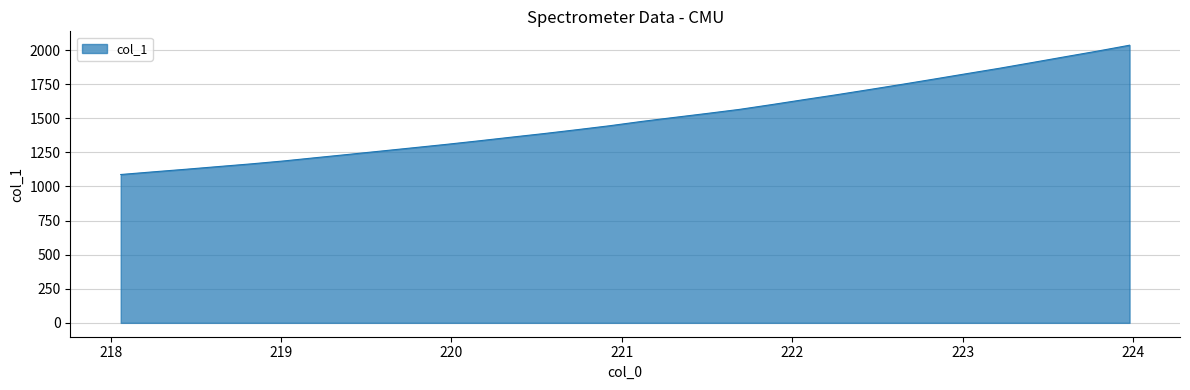

What is the greatest value displayed?

2036.2